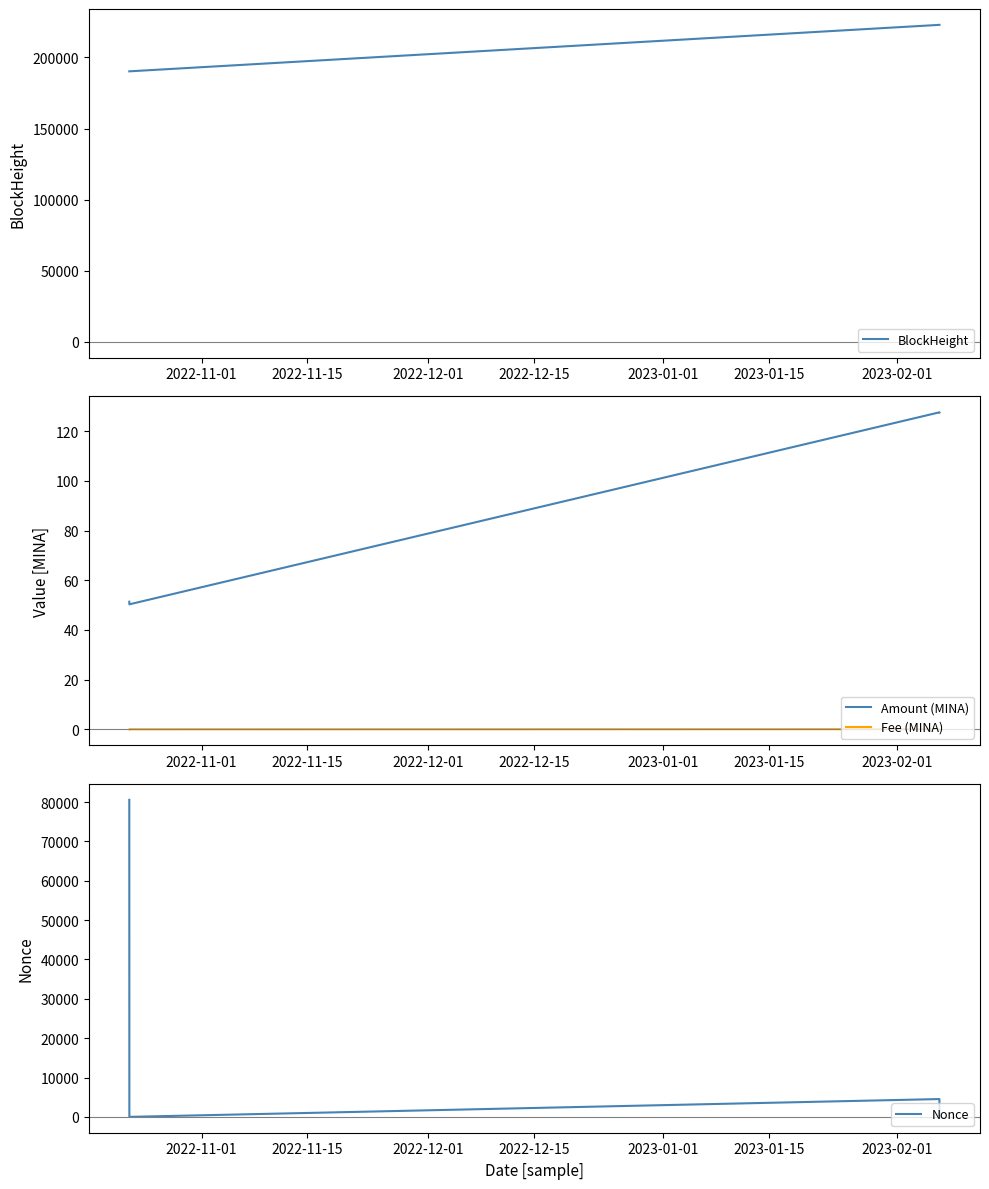

What is the highest value of the Amount (MINA) series?

127.6